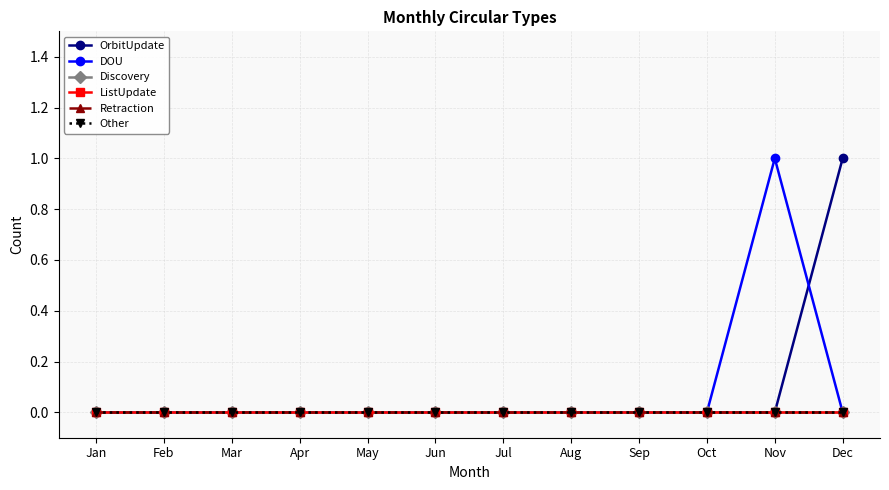

Does the chart display data point markers on the line(s)?

Yes